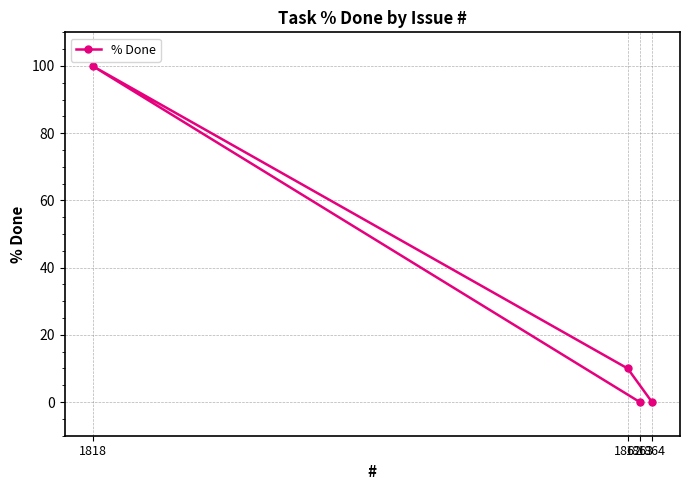

Reading left to right, what are all the values shown in this chart?

1818=100	1862=10	1863=0	1864=0